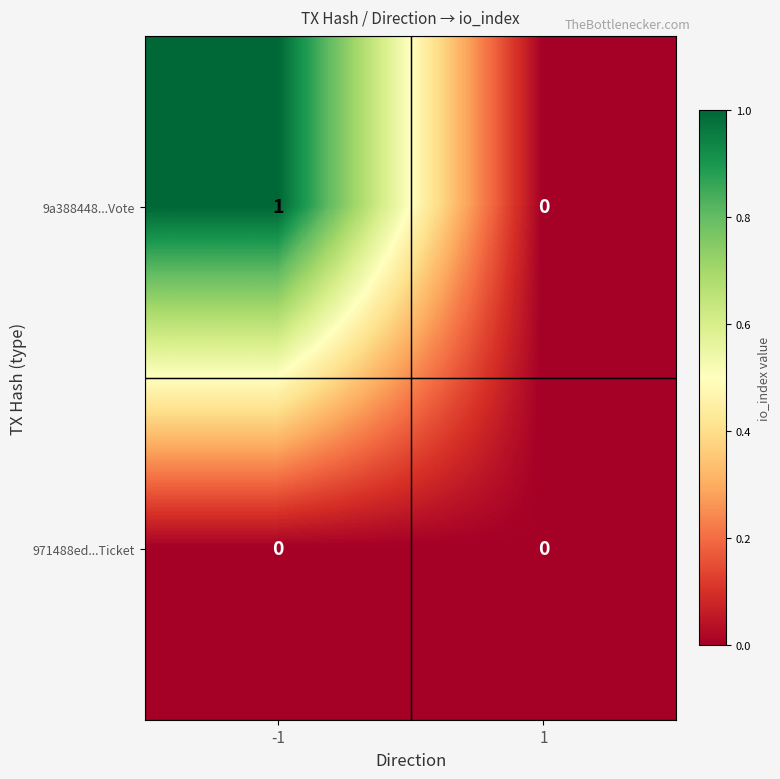

Rank the series by their average value, from highest to lowest.

9a388448...Vote, 971488ed...Ticket